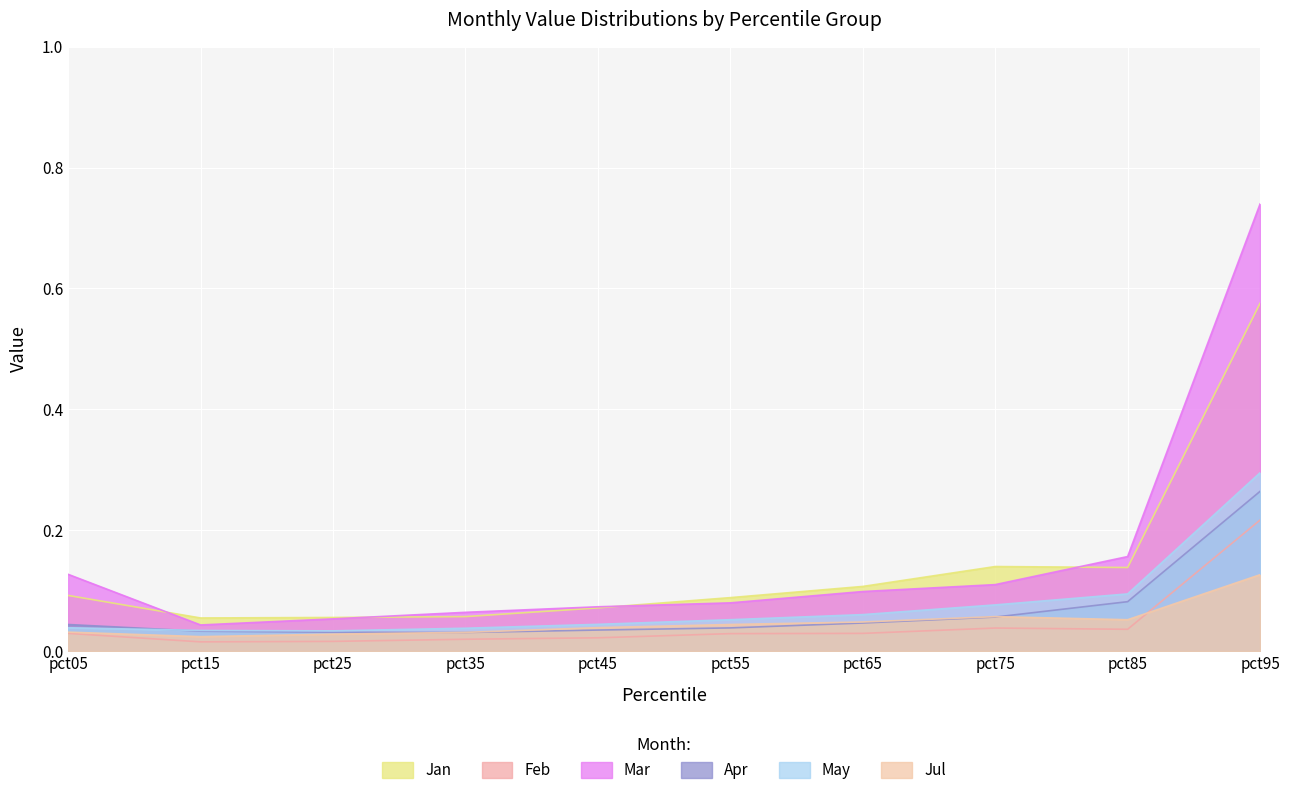

True or false: Mar and Apr cross at least once.

False